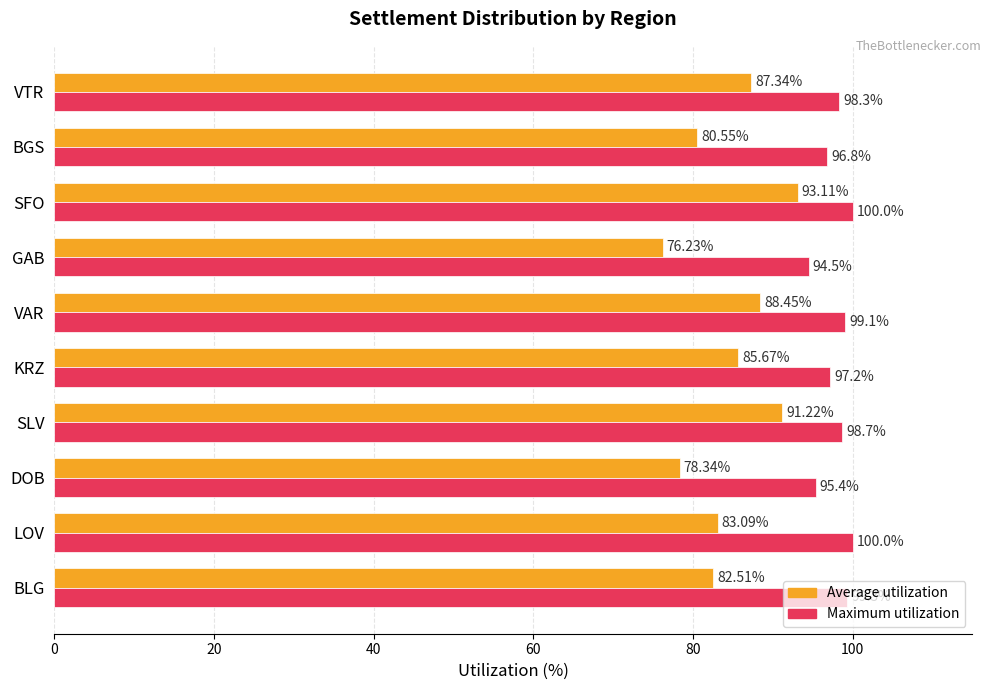

How many data points in Maximum utilization are less than 98?

4